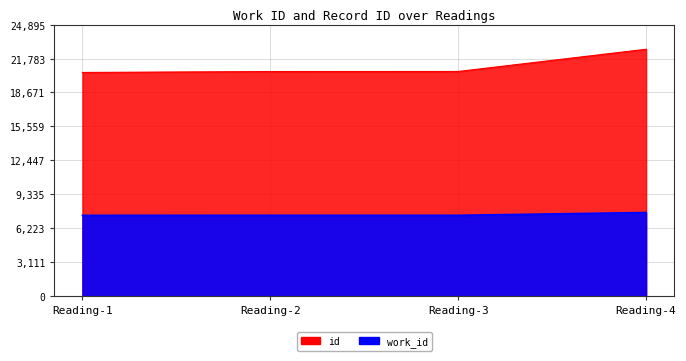

What is the total value across all series at Reading-1?

27912